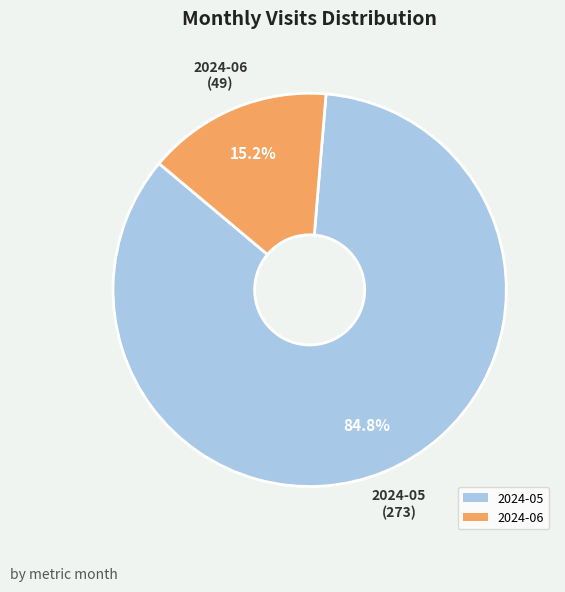

How many segments does this pie chart have?

2